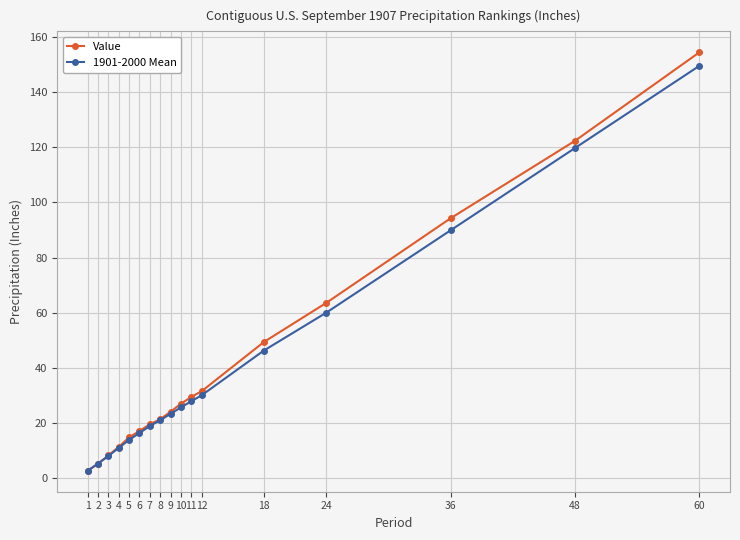

What is the average value of the Value series?

40.9